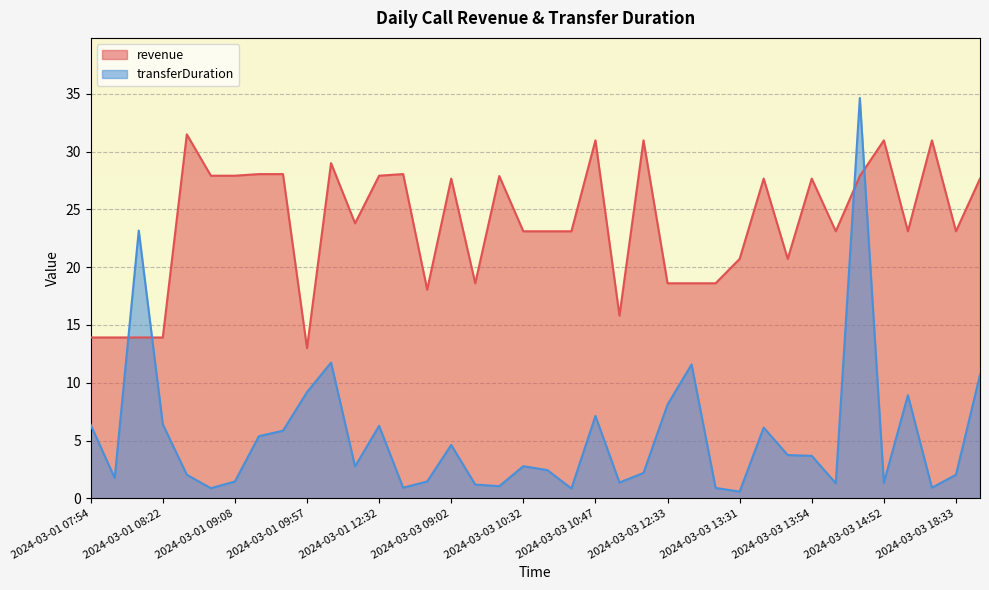

At which category does the chart reach its minimum across all series?

2024-03-03 13:31